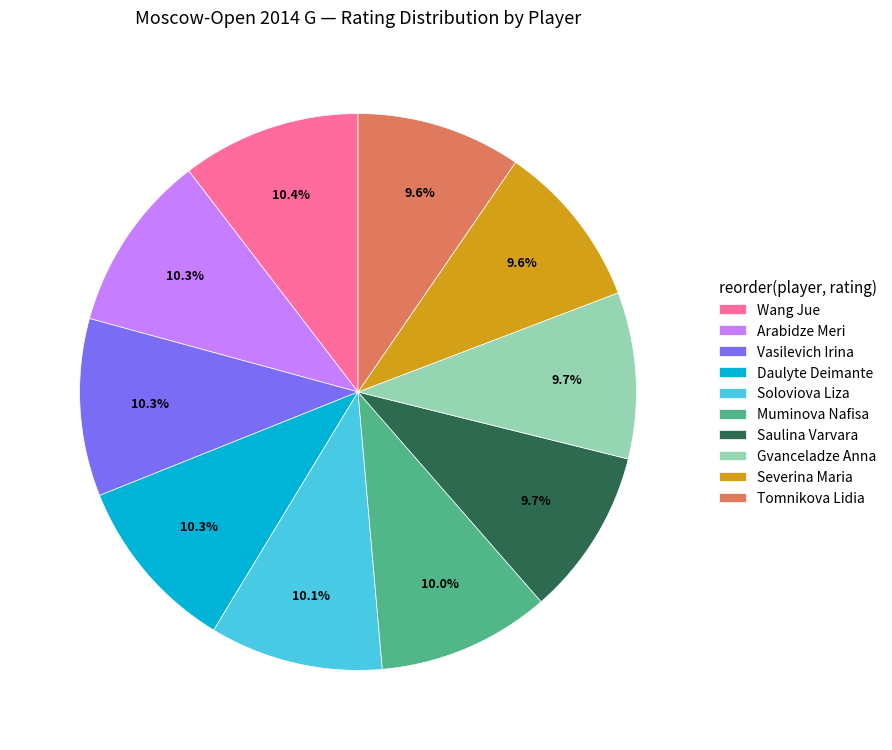

What percentage is NOT represented by Arabidze Meri?

89.7%